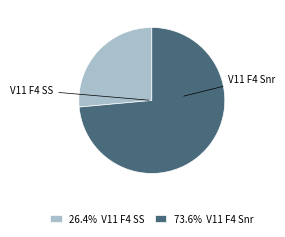

Is there a majority slice in this chart?

Yes